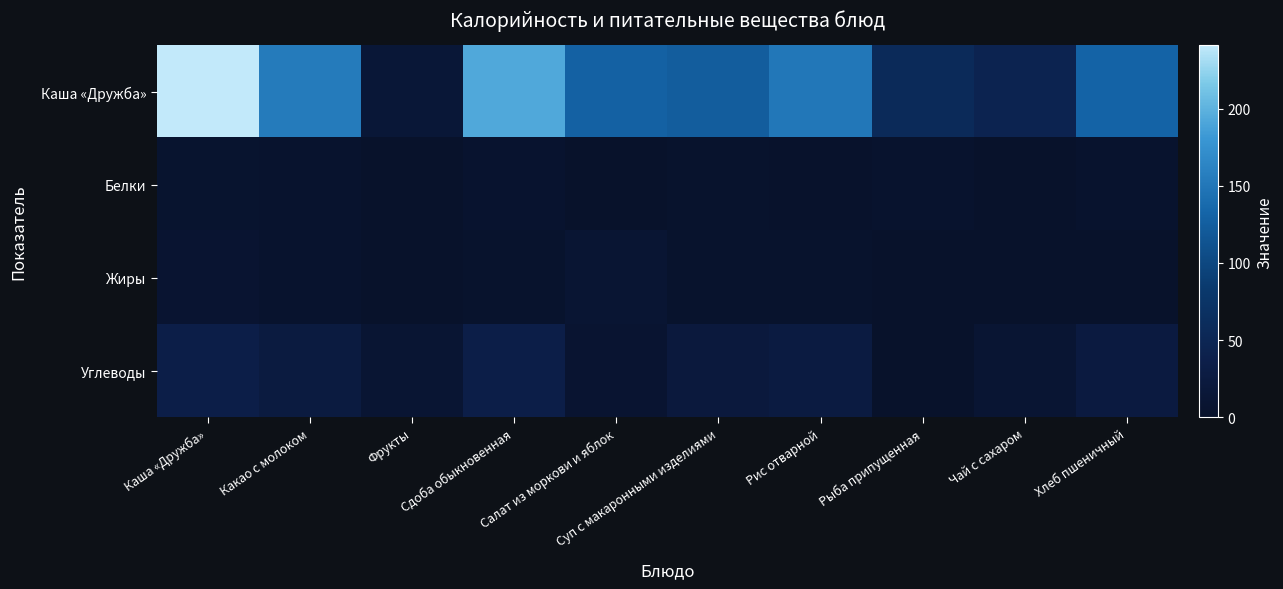

Which has a higher value, Рис отварной or Каша «Дружба»?

Каша «Дружба»